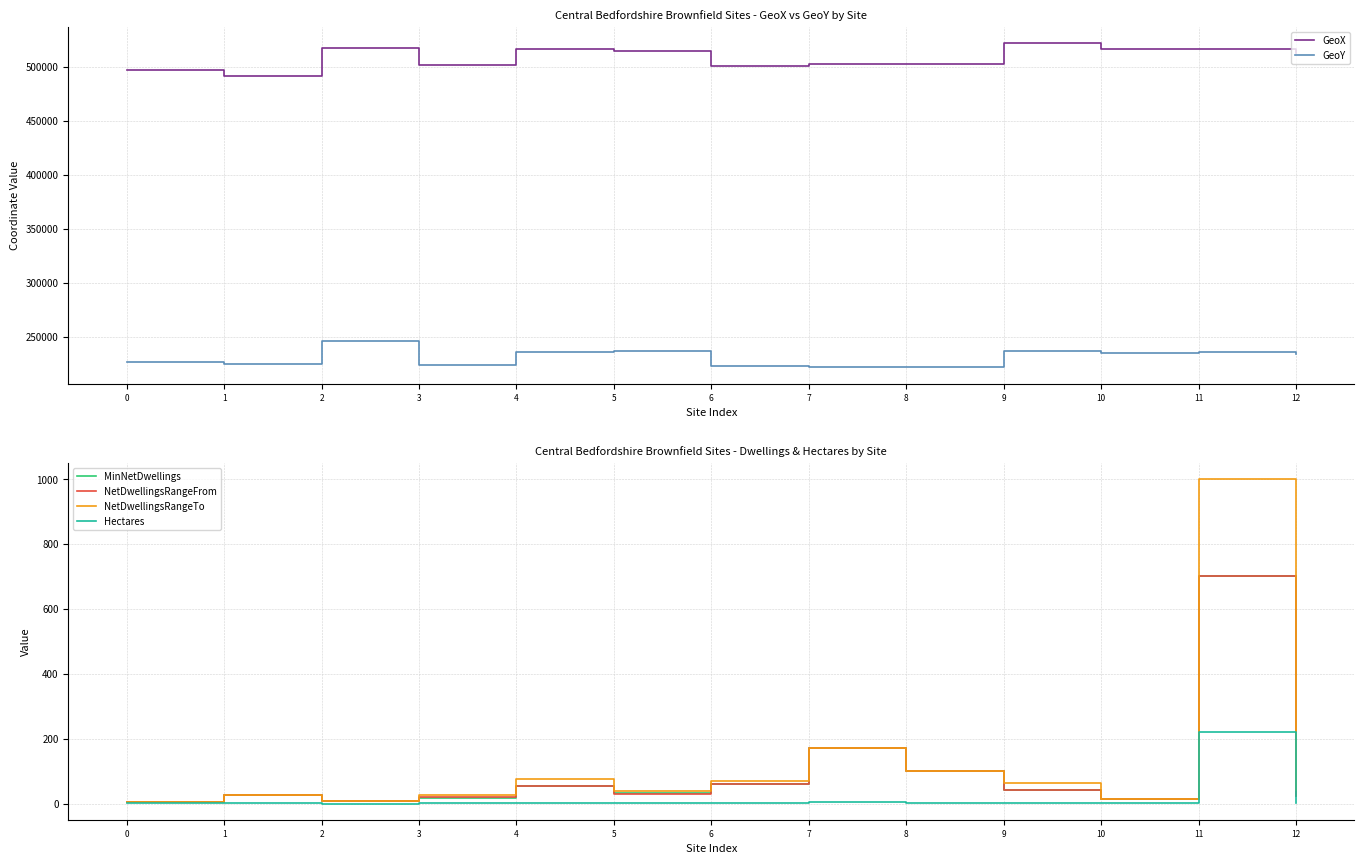

What is the total value across all series at 8?

725135.2